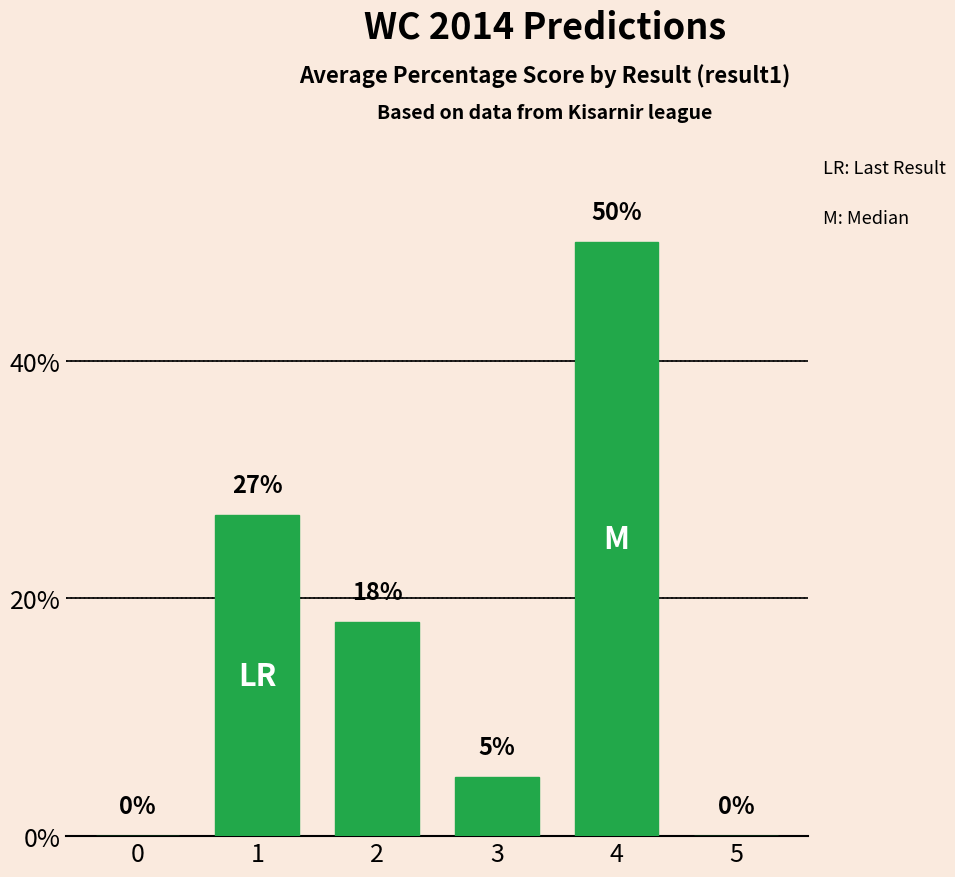

The value at 5 is 0. True or false?

True